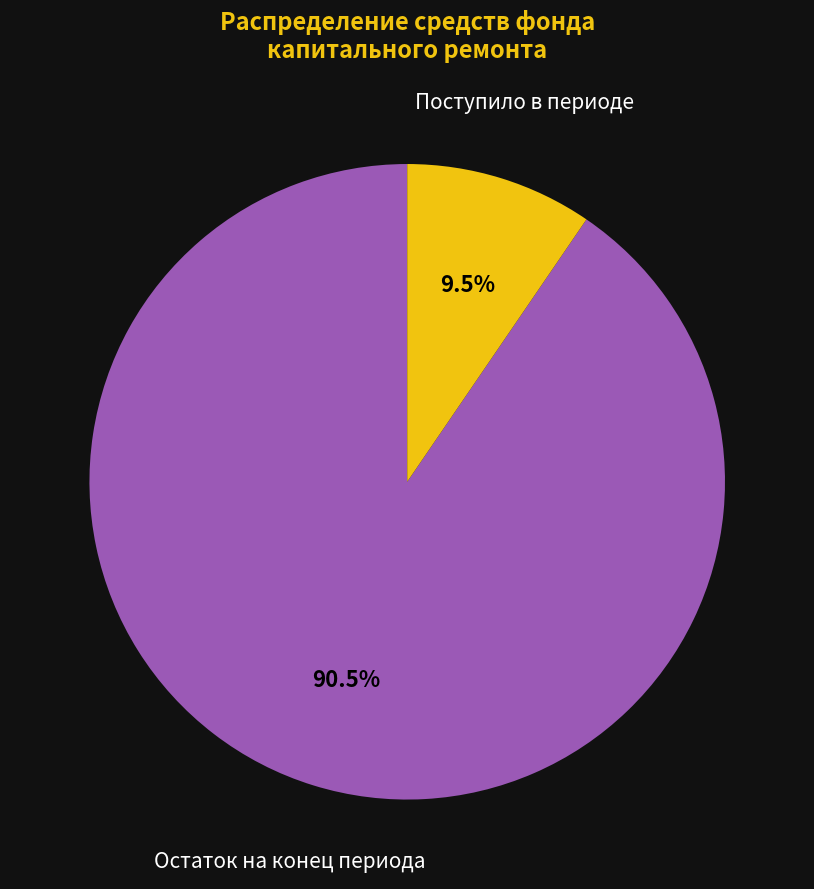

Is there any slice that represents more than half of the pie?

Yes